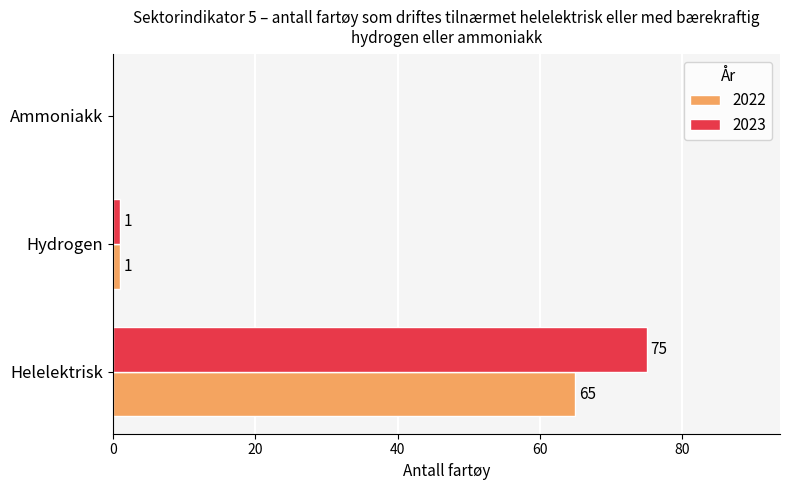

What is the average value of the 2022 series?

22